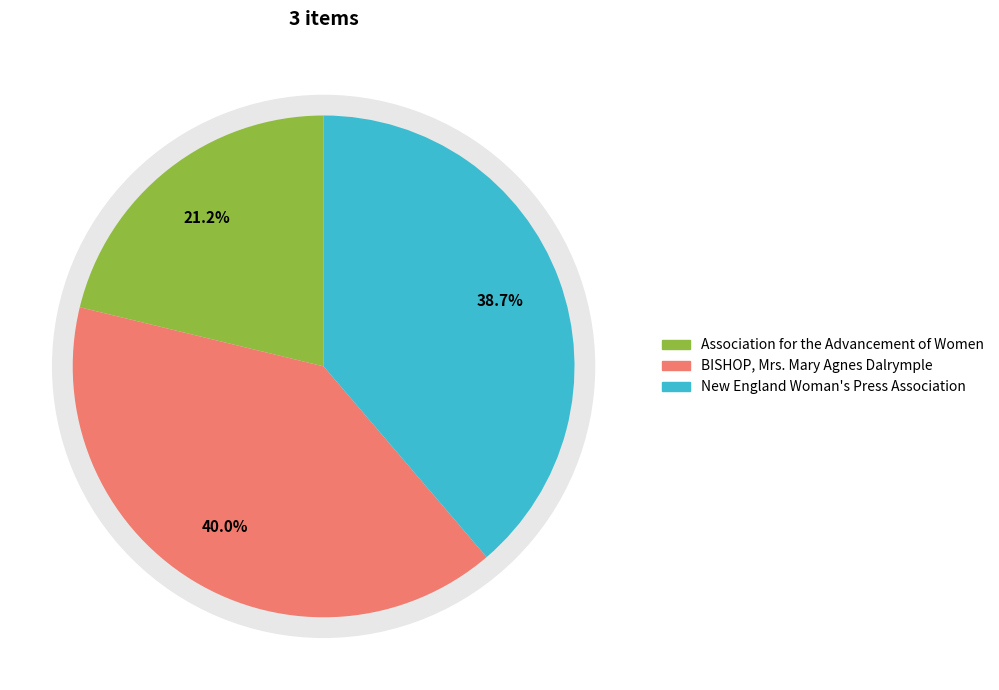

To the nearest percent, what is the combined percentage of BISHOP, Mrs. Mary Agnes Dalrymple and Association for the Advancement of Women?

61%